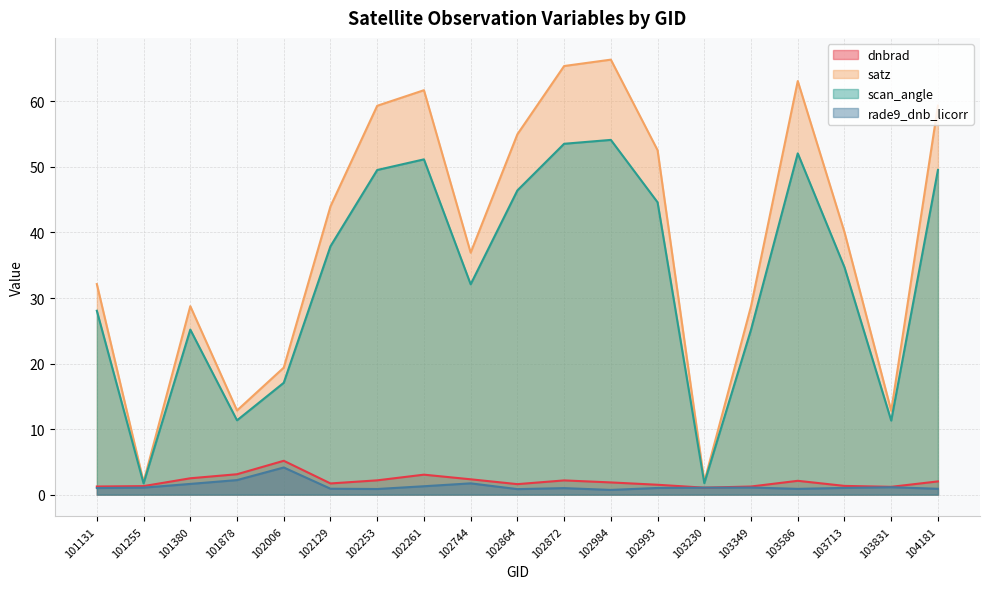

Between 102872 and 104181, which series saw the biggest shift?

satz